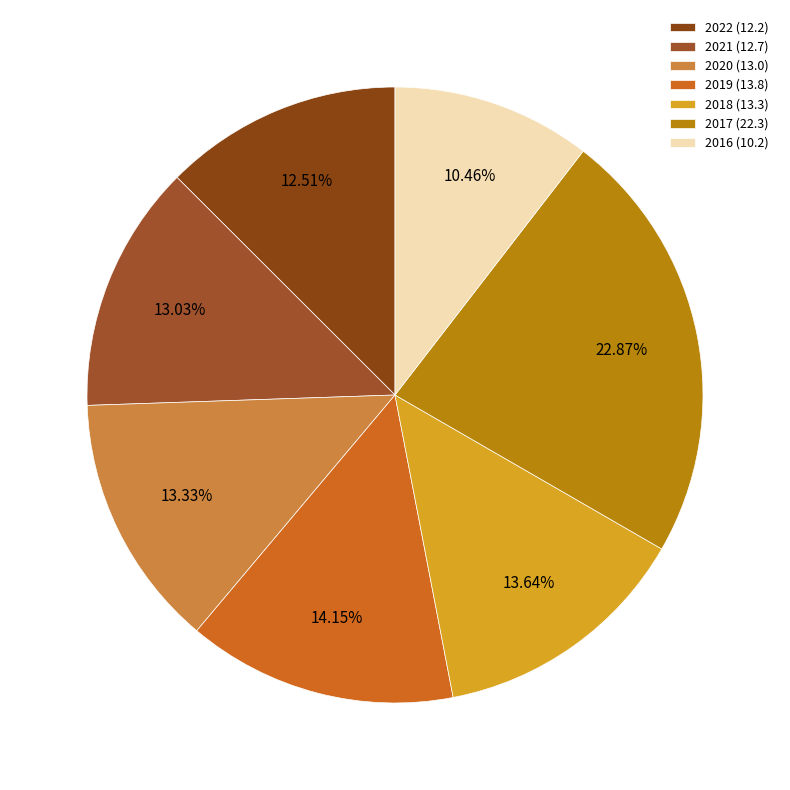

Count the number of slices in the pie.

7